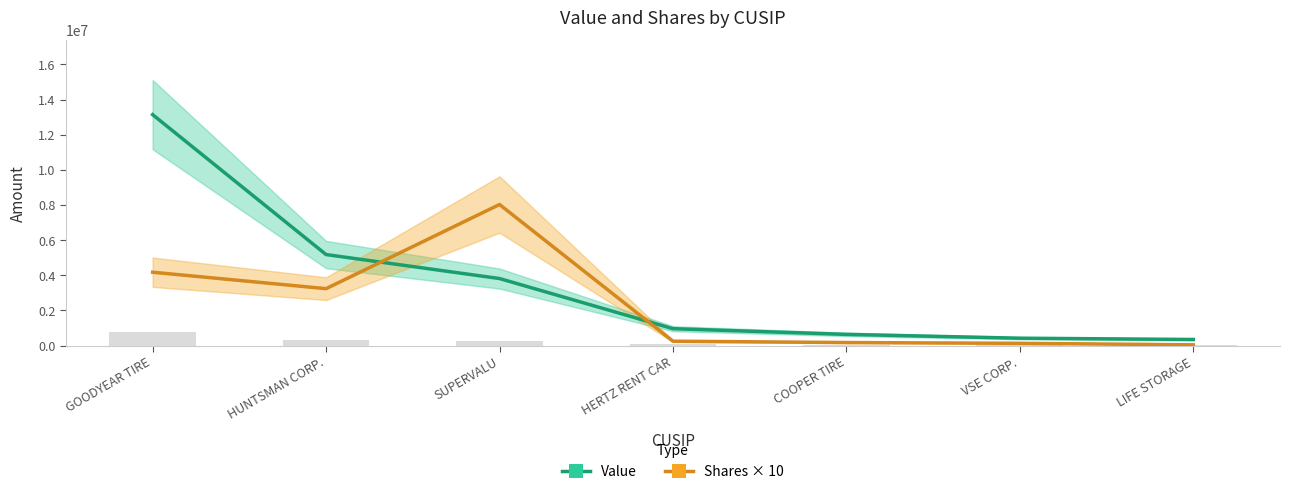

Between LIFE STORAGE and GOODYEAR TIRE, which is larger?

GOODYEAR TIRE